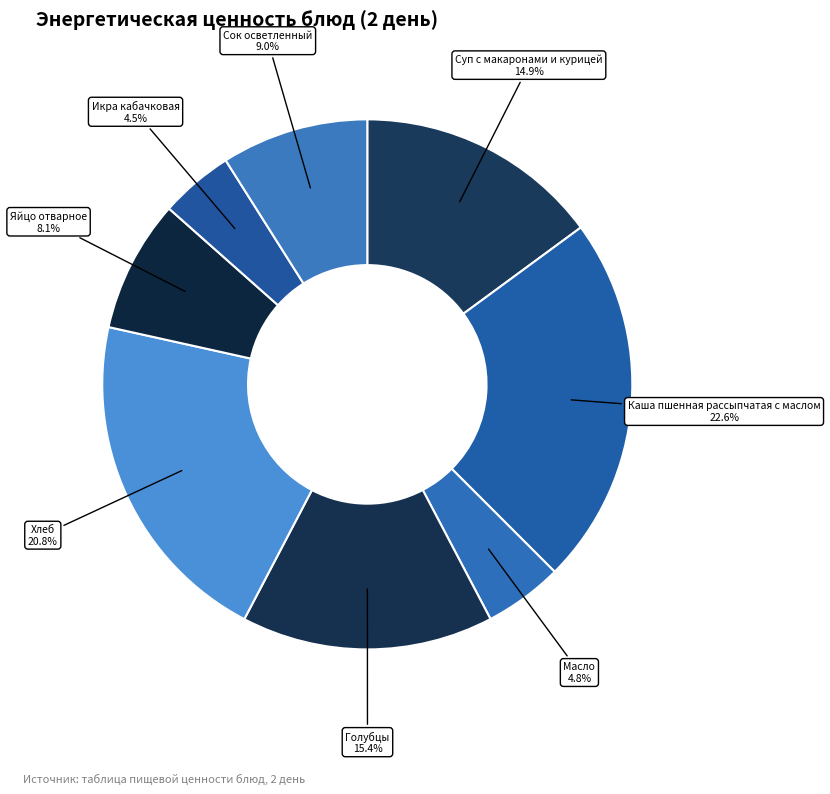

How many slices are in this pie chart?

8